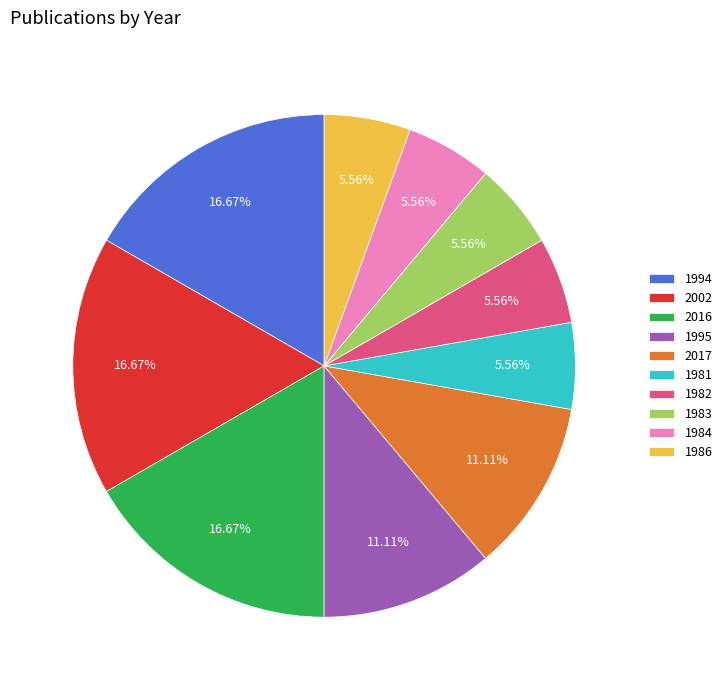

Approximately how many times larger is the value at 1981 compared to 1995?

0.5